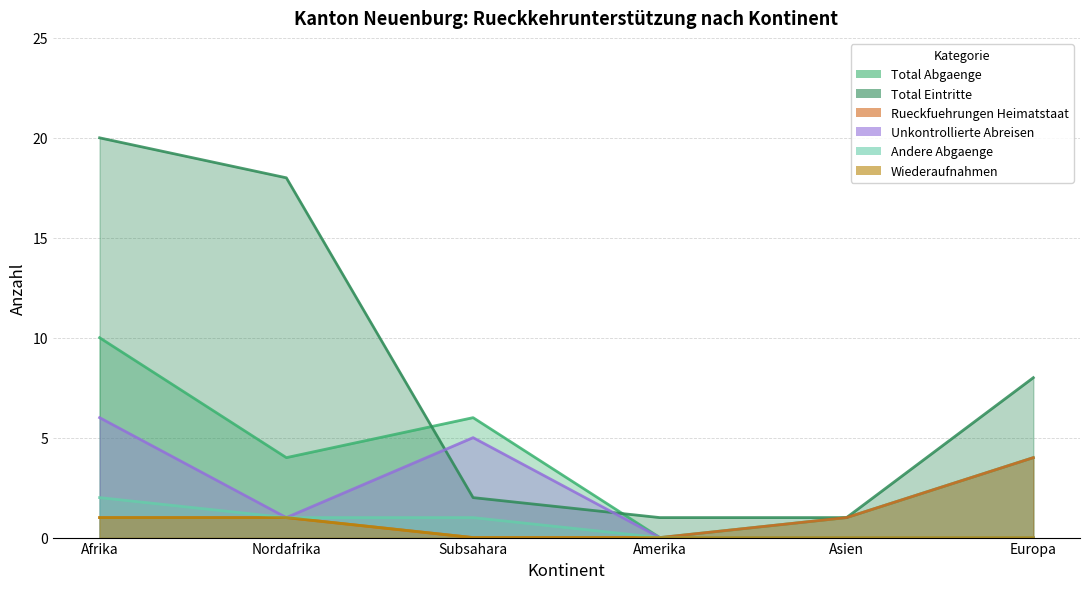

Reading right to left, list all the values displayed in this chart.

Total Abgaenge: Europa=4	Asien=1	Amerika=0	Subsahara=6	Nordafrika=4	Afrika=10
Total Eintritte: Europa=8	Asien=1	Amerika=1	Subsahara=2	Nordafrika=18	Afrika=20
Rueckfuehrungen Heimatstaat: Europa=4	Asien=1	Amerika=0	Subsahara=0	Nordafrika=1	Afrika=1
Unkontrollierte Abreisen: Europa=0	Asien=0	Amerika=0	Subsahara=5	Nordafrika=1	Afrika=6
Andere Abgaenge: Europa=0	Asien=0	Amerika=0	Subsahara=1	Nordafrika=1	Afrika=2
Wiederaufnahmen: Europa=0	Asien=0	Amerika=0	Subsahara=0	Nordafrika=1	Afrika=1